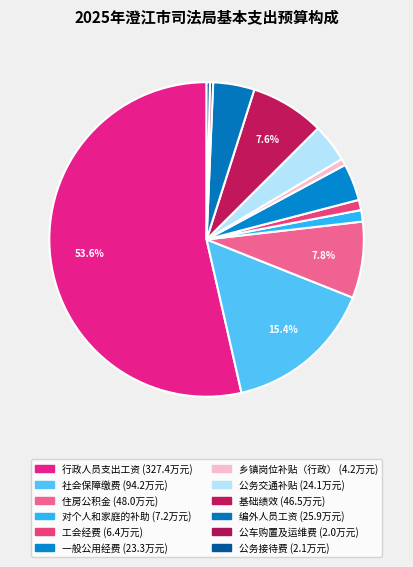

Between 编外人员工资 and 对个人和家庭的补助, which is larger?

编外人员工资